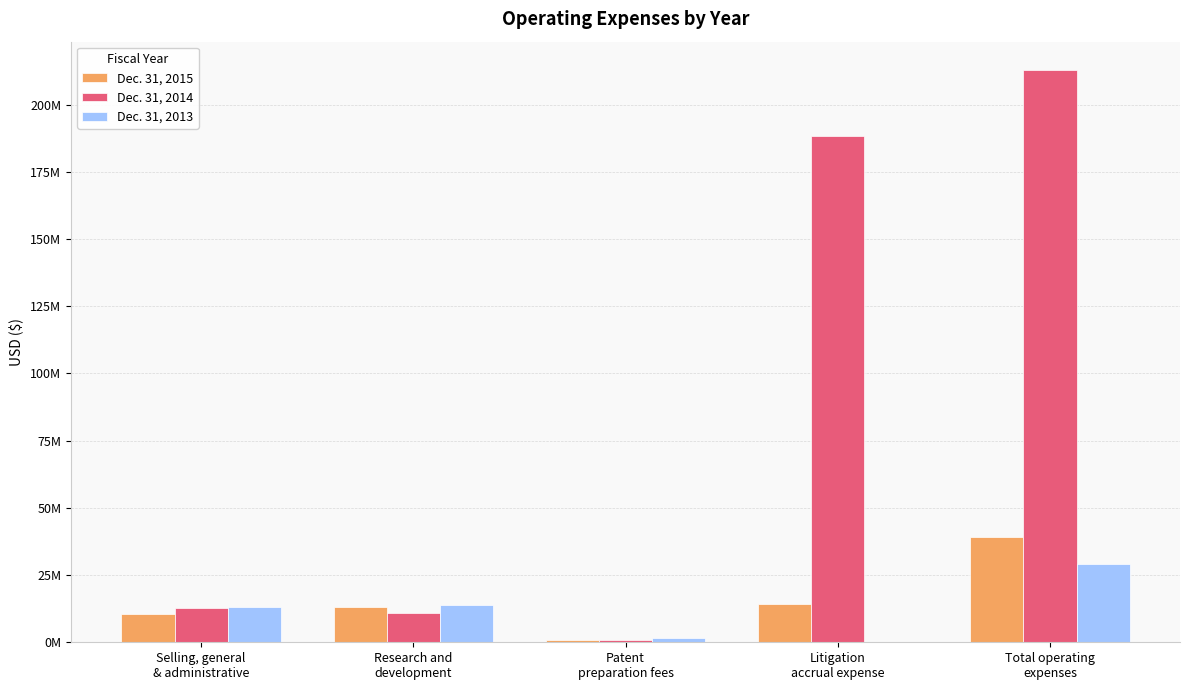

Does the chart contain stacked bars?

No